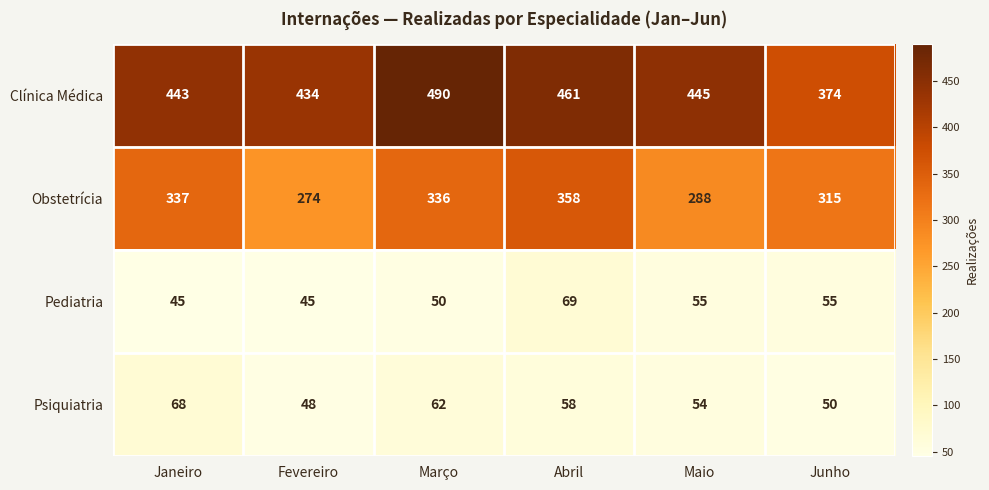

At how many categories does at least one series exceed 96?

6